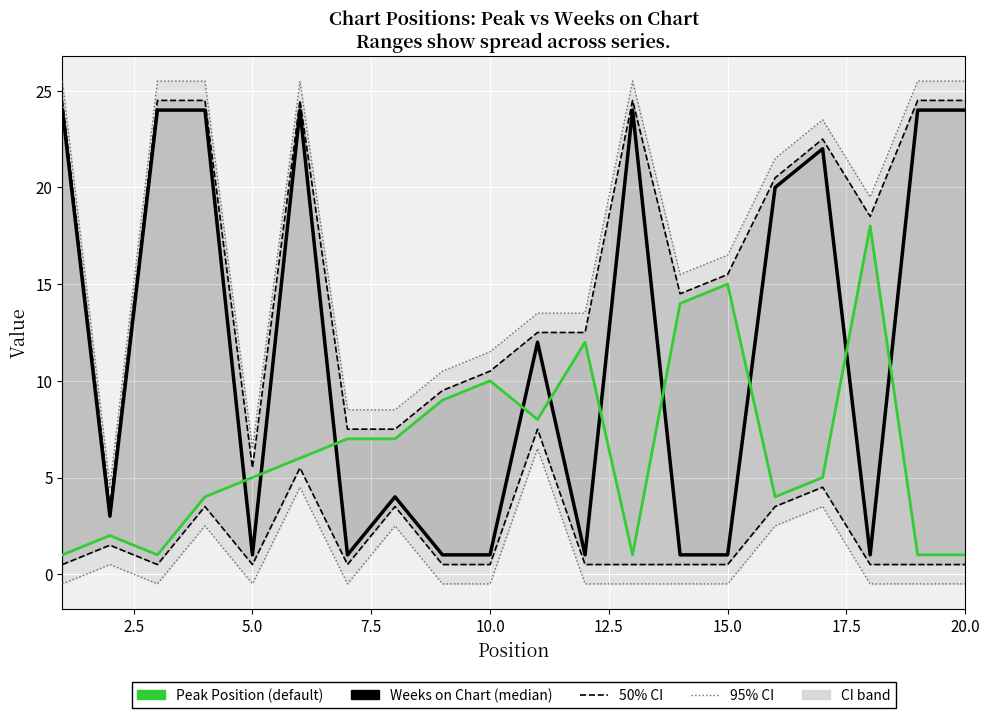

How many lines are shown in the chart?

4